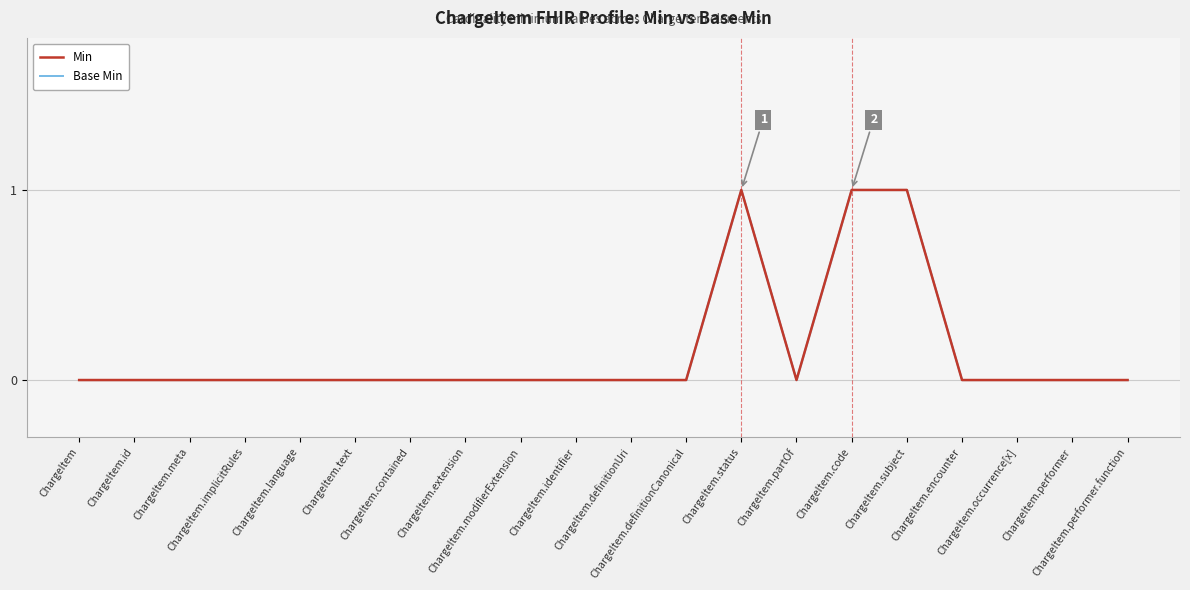

The value of Min at ChargeItem is 0. True or false?

False